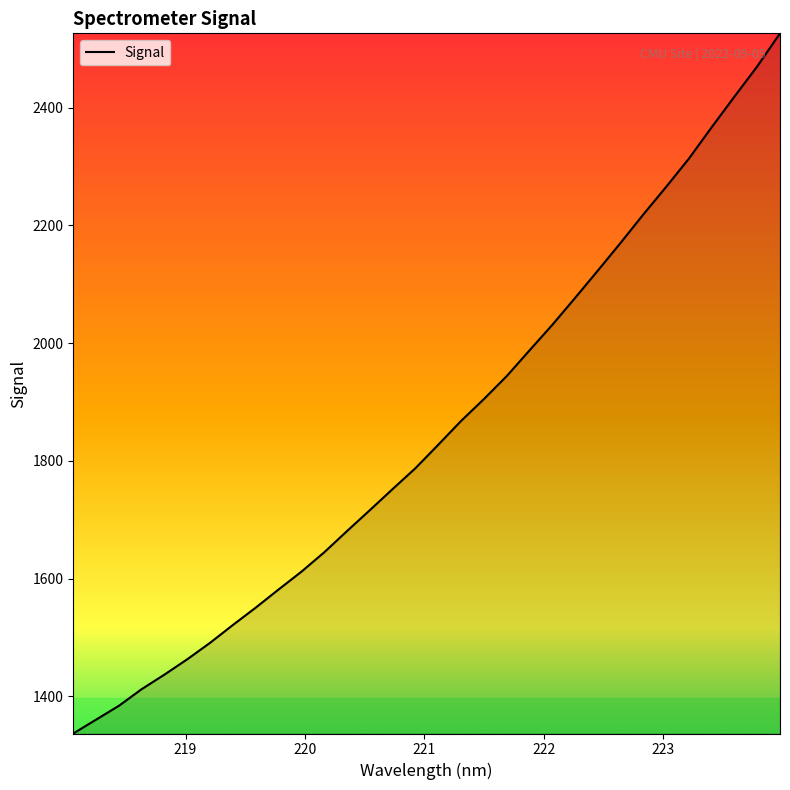

What is the difference between the maximum and minimum values?

1189.1